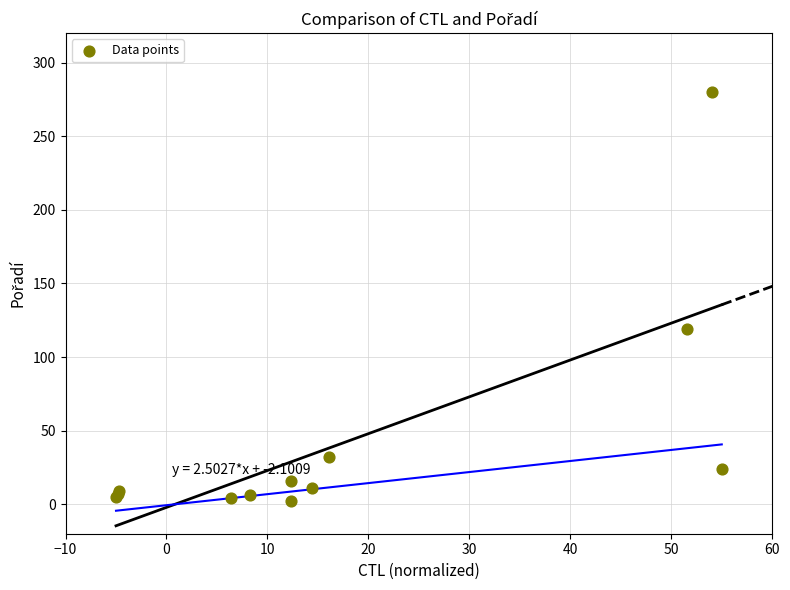

What Y value in the scatter plot is closest to 141?

119